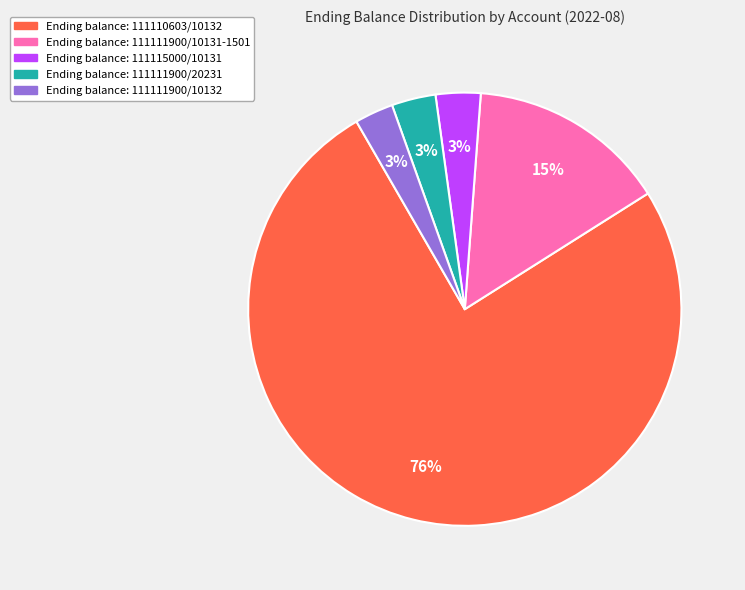

To the nearest percent, what is the difference between the largest and smallest slice percentages?

73%